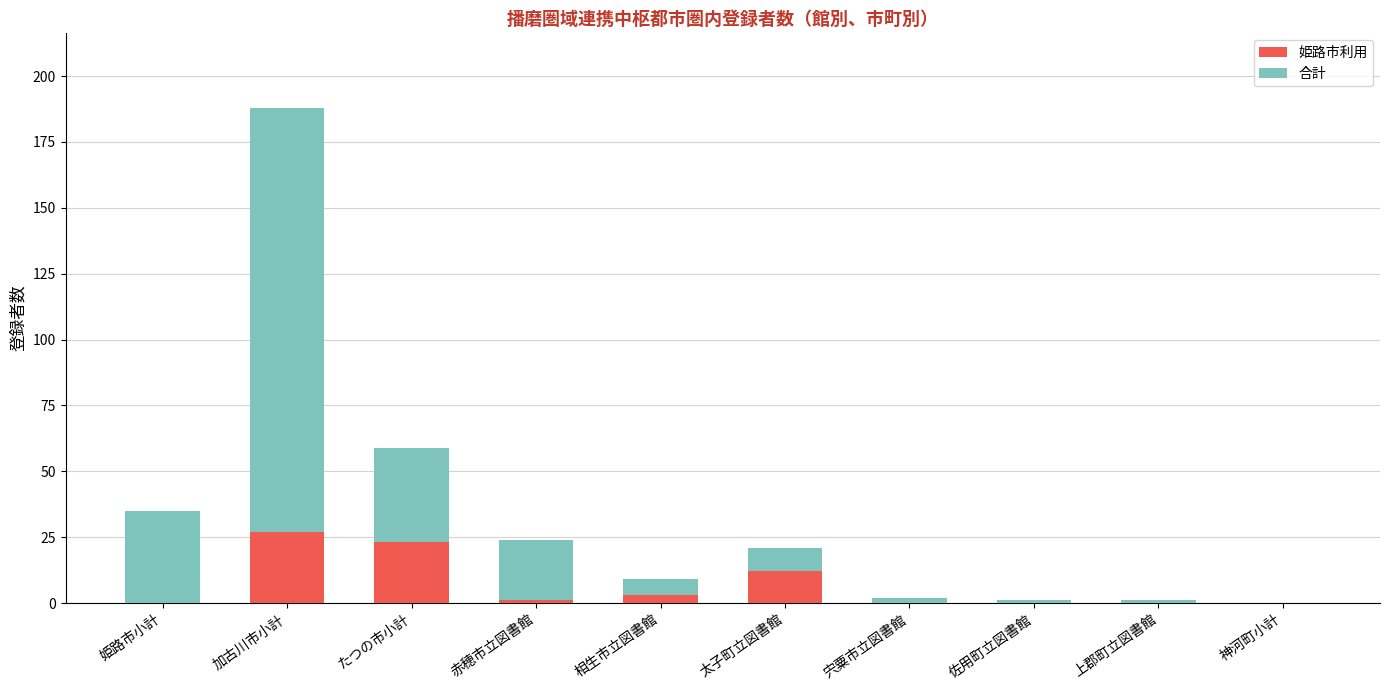

At which category is the sum across all series the highest?

加古川市小計